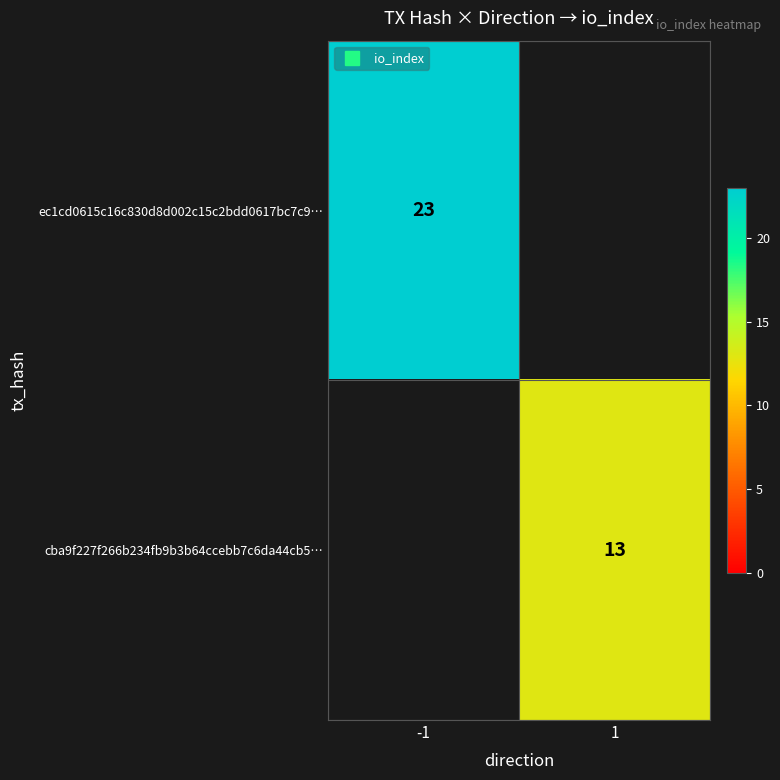

Read the ec1cd0615c16c830d8d002c15c2bdd0617bc7c9… value at -1.

23.0